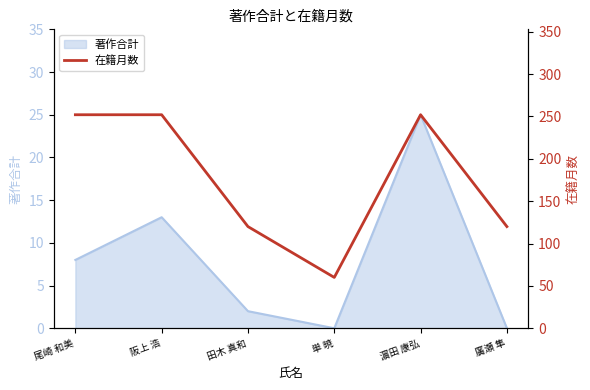

True or false: the data shows 120 at 廣瀬 隼.

True